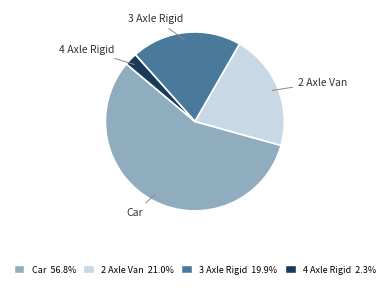

What is the smallest slice in the pie chart?

4 Axle Rigid